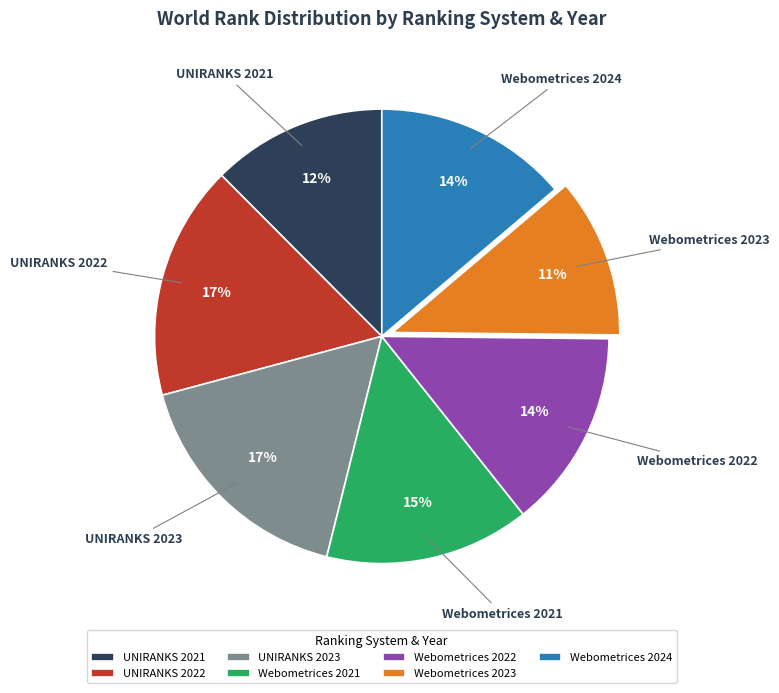

Is it true that Webometrices 2023 is 11% of the pie?

True